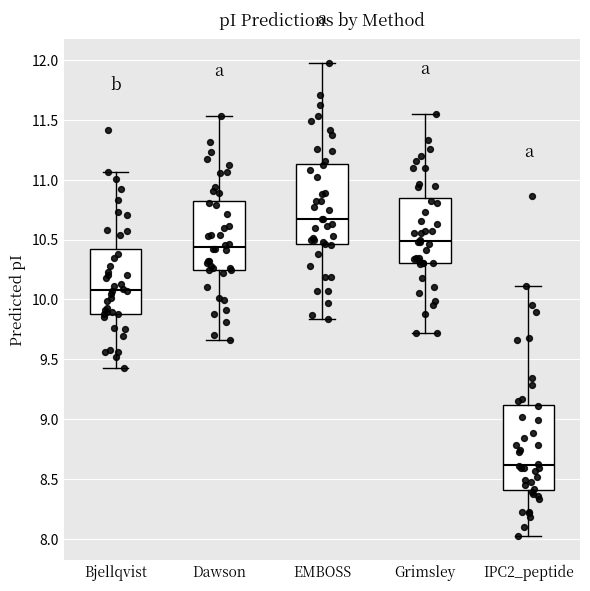

Reading left to right, read every box against the y-axis: the position of its median line, the range the box covers, and the ends of its whiskers. The values are not printed on the chart, so give them approximately, as read against the axis.

Bjellqvist: median 10.10, box 9.90 to 10.40, whiskers 9.45 to 11.05
Dawson: median 10.45, box 10.25 to 10.85, whiskers 9.65 to 11.55
EMBOSS: median 10.65, box 10.45 to 11.15, whiskers 9.85 to 11.95
Grimsley: median 10.50, box 10.30 to 10.85, whiskers 9.70 to 11.55
IPC2_peptide: median 8.60, box 8.40 to 9.10, whiskers 8.00 to 10.10